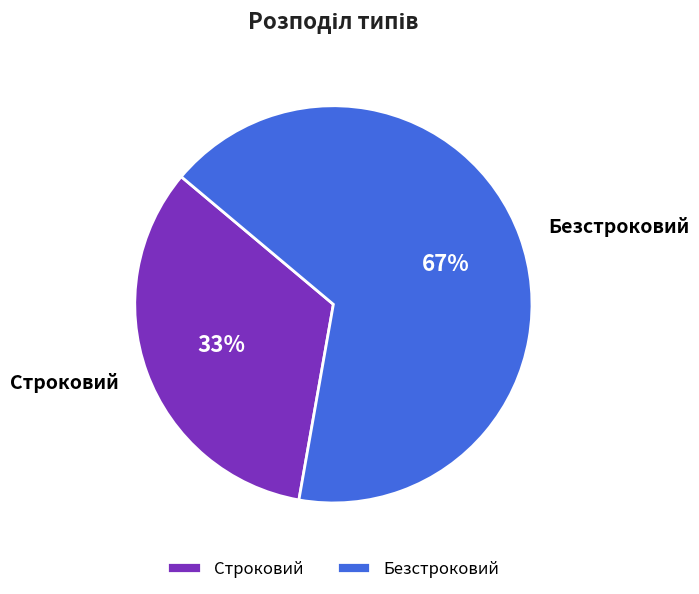

Do Строковий and Безстроковий together represent more than half of the pie?

Yes